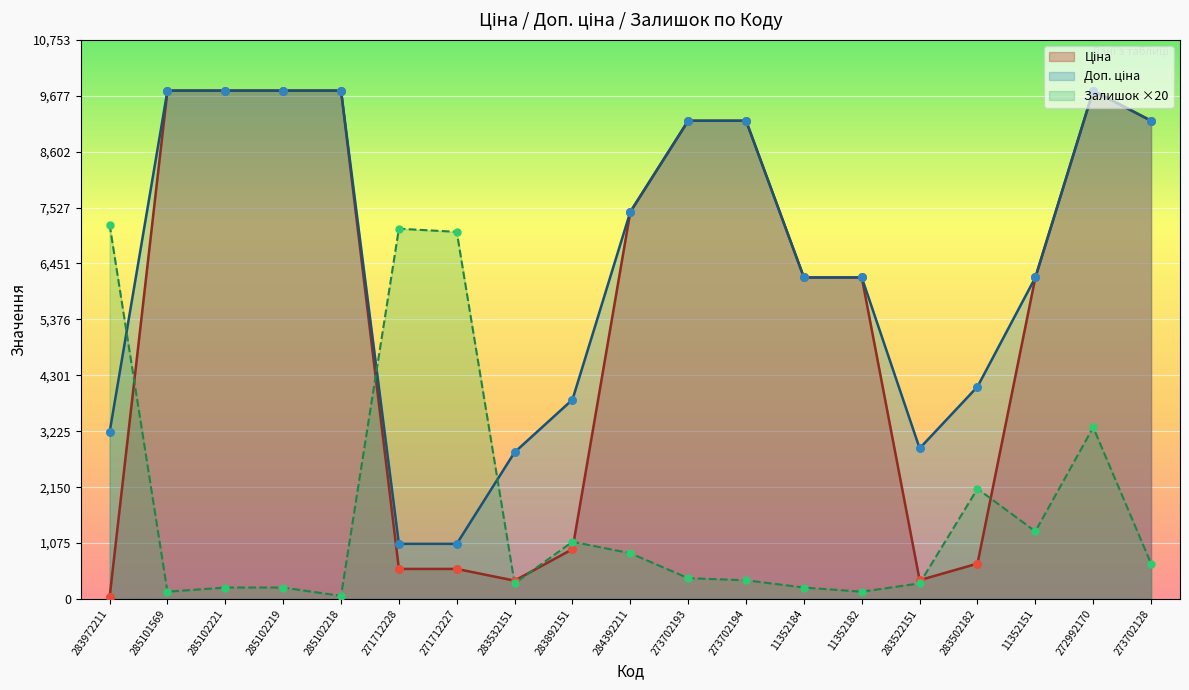

Which series has the largest Y range (max minus min)?

Ціна